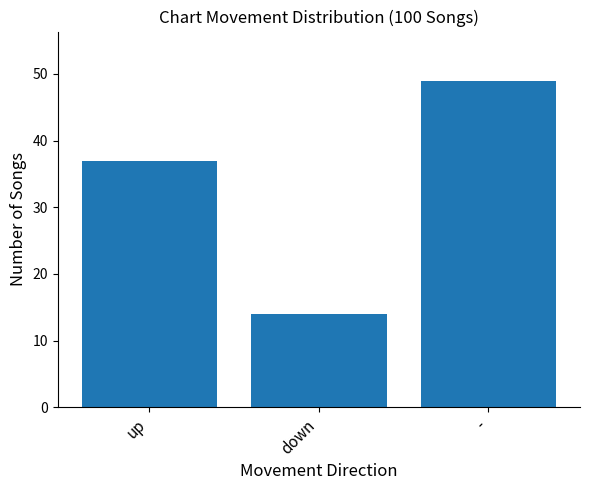

Reading left to right, transcribe all the data shown in this chart.

up=37	down=14	-=49